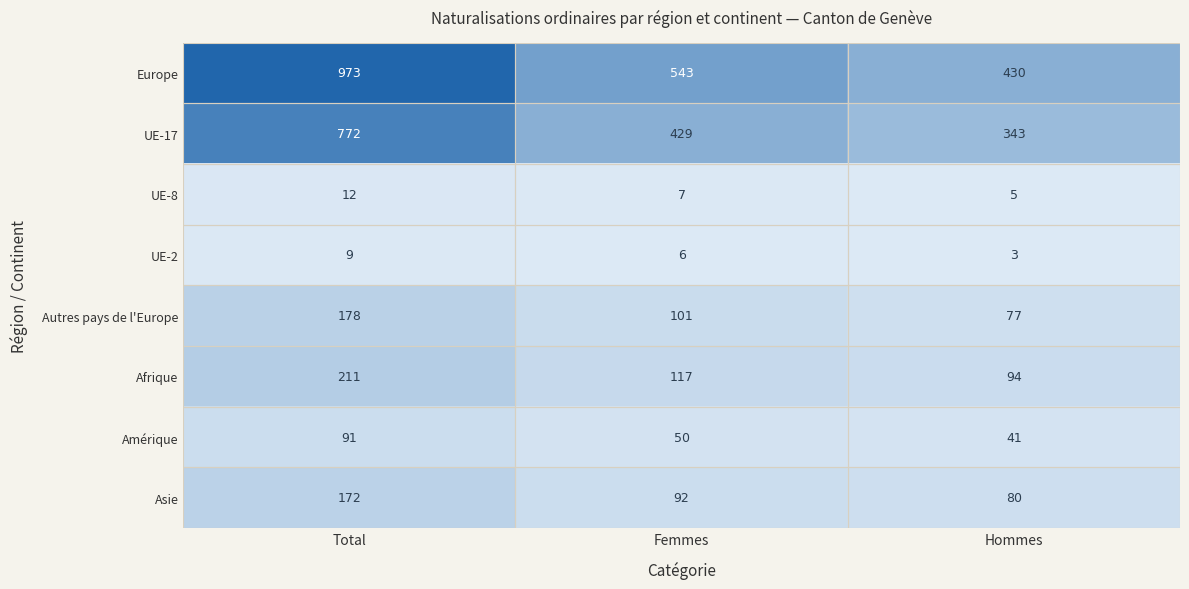

Which series has the widest spread of values?

Europe